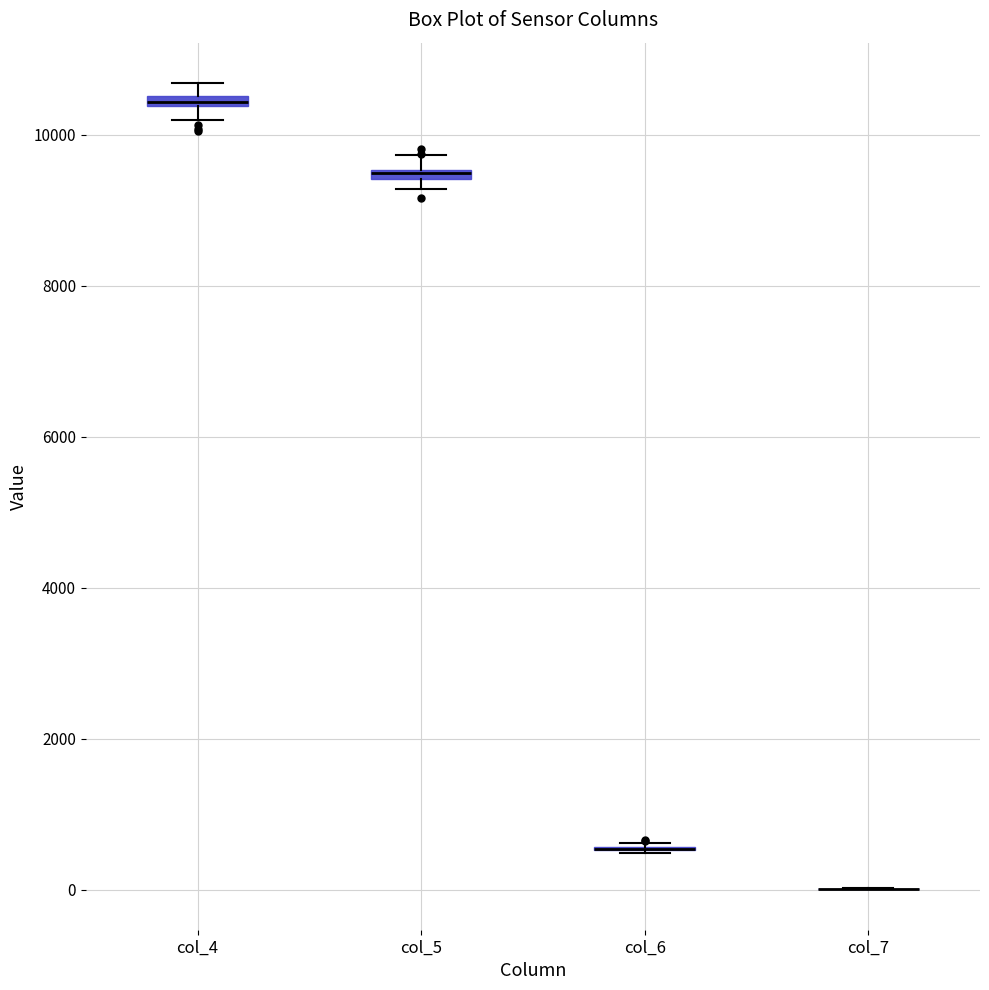

Where is the lower edge of the box for col_4 on the y-axis? The values are not printed on the chart, so give them approximately, as read against the axis.

10400